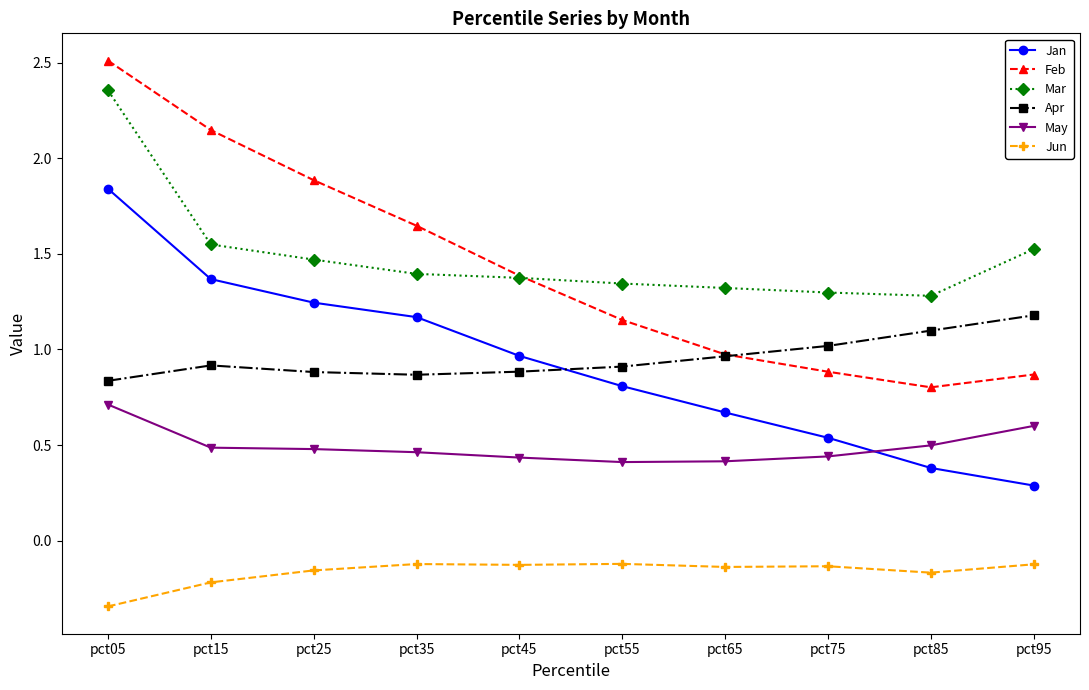

True or false: Jan has more than 1 interior local peaks.

False